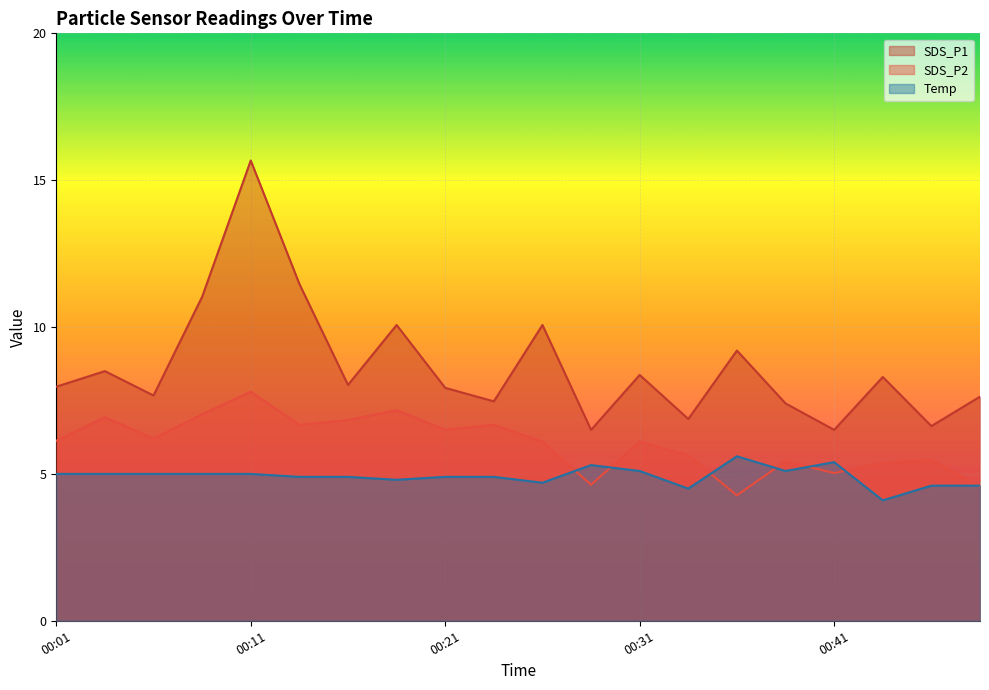

Is the value of SDS_P1 at 00:33 greater than the value of SDS_P2 at 00:31?

Yes